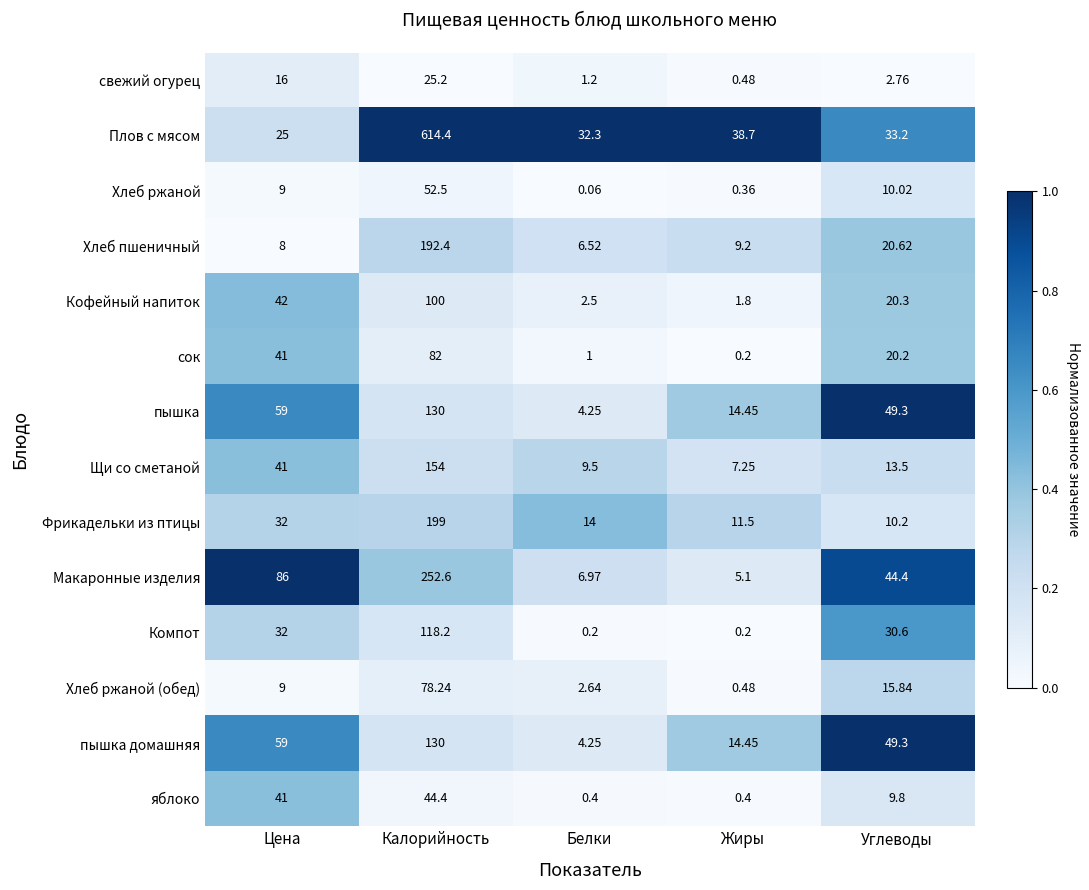

Where is яблоко nearest to the value 22?

Углеводы